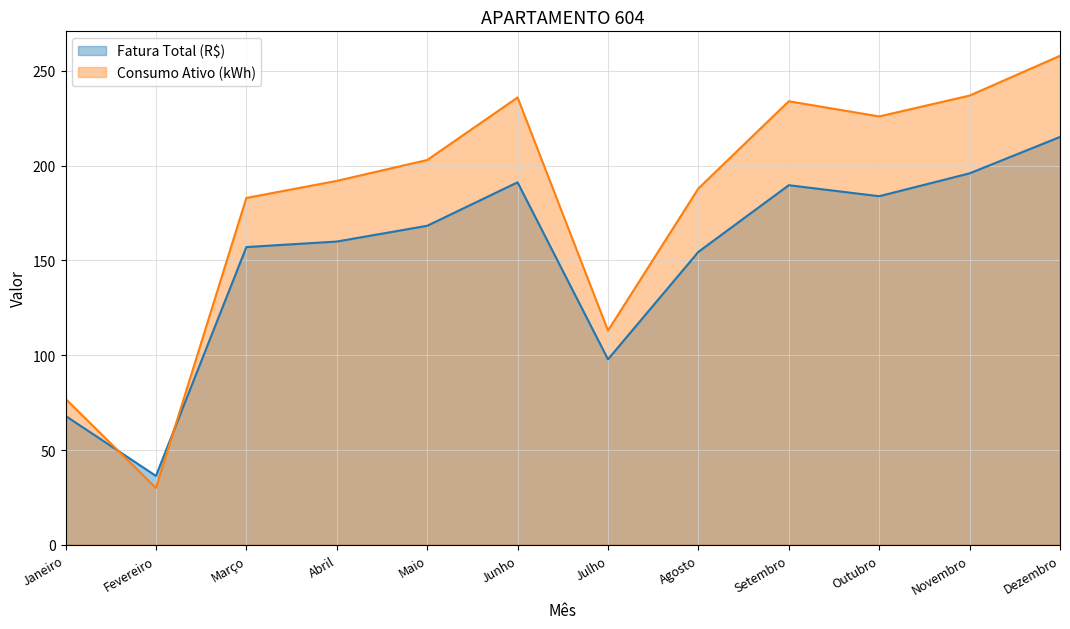

What is the average value of the Fatura Total (R$) series?

151.5